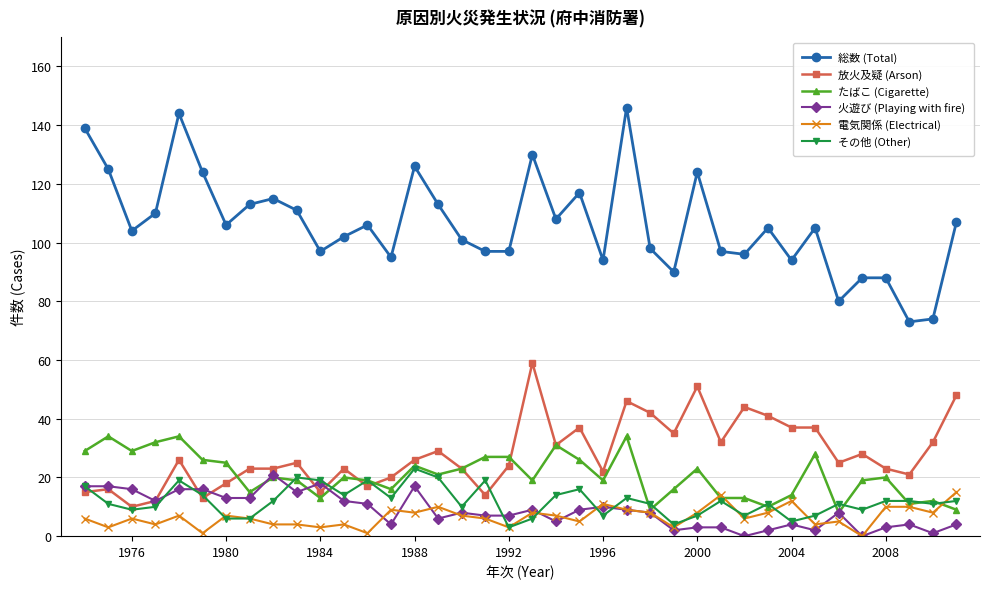

How many data points does each series have?

38